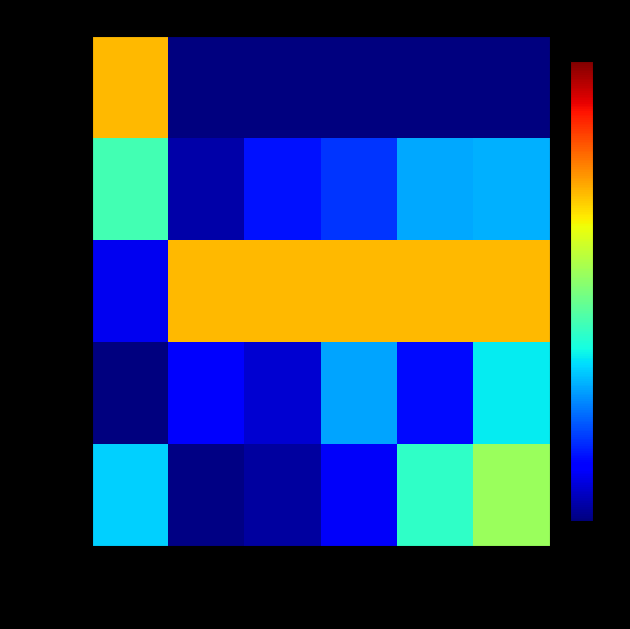

Reading left to right, list all the values displayed in this chart.

Calibration: Voltage=1.0	Current=0.0	Vcell Offset=0.0	V Divider Offset=0.0	Current Offset=0.0	Temperature=0.0
Settings: Voltage=0.6	Current=0.1	Vcell Offset=0.2	V Divider Offset=0.2	Current Offset=0.4	Temperature=0.4
Protection: Voltage=0.1	Current=1.0	Vcell Offset=1.0	V Divider Offset=1.0	Current Offset=1.0	Temperature=1.0
Power: Voltage=0.0	Current=0.2	Vcell Offset=0.1	V Divider Offset=0.4	Current Offset=0.2	Temperature=0.5
Gas Gauging: Voltage=0.5	Current=0.0	Vcell Offset=0.0	V Divider Offset=0.1	Current Offset=0.6	Temperature=0.8